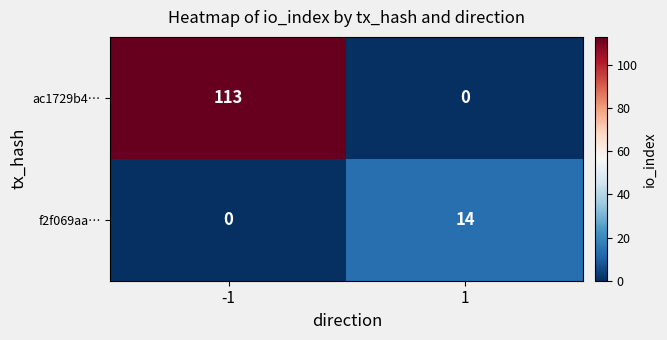

Rank the series at 1 from highest to lowest value.

f2f069aa…, ac1729b4…